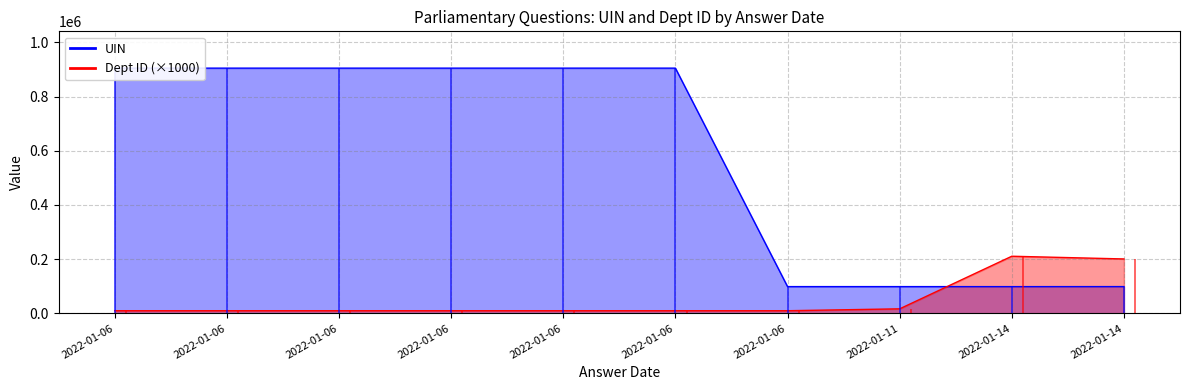

Read the UIN value at 2022-01-14, to the nearest 100.

98900